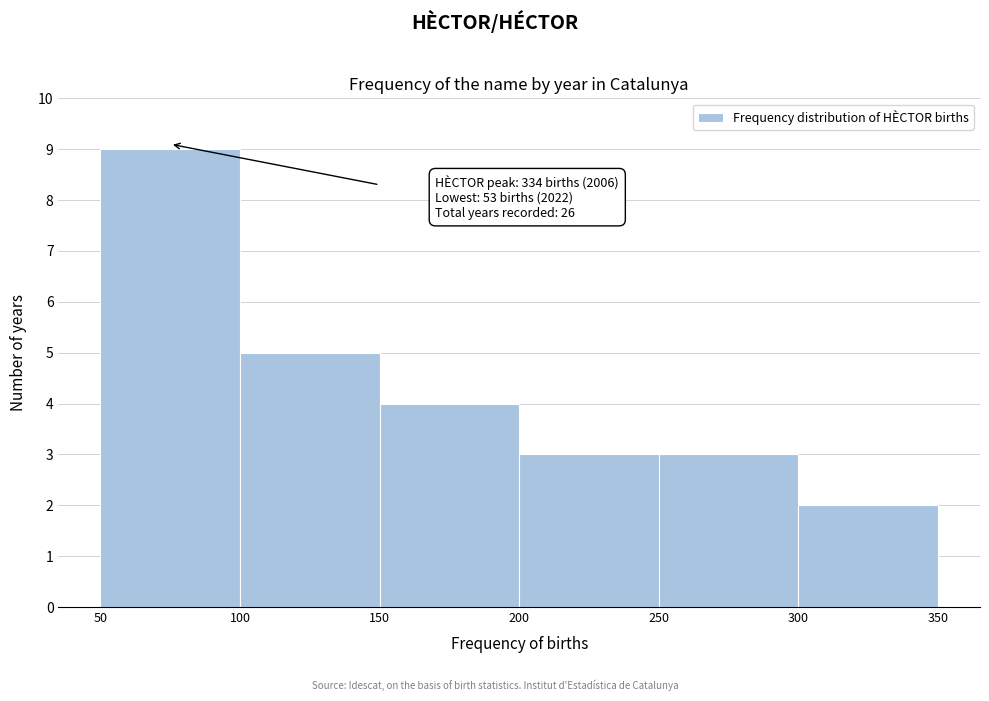

Which range on the x-axis has the tallest bar?

50 to 100